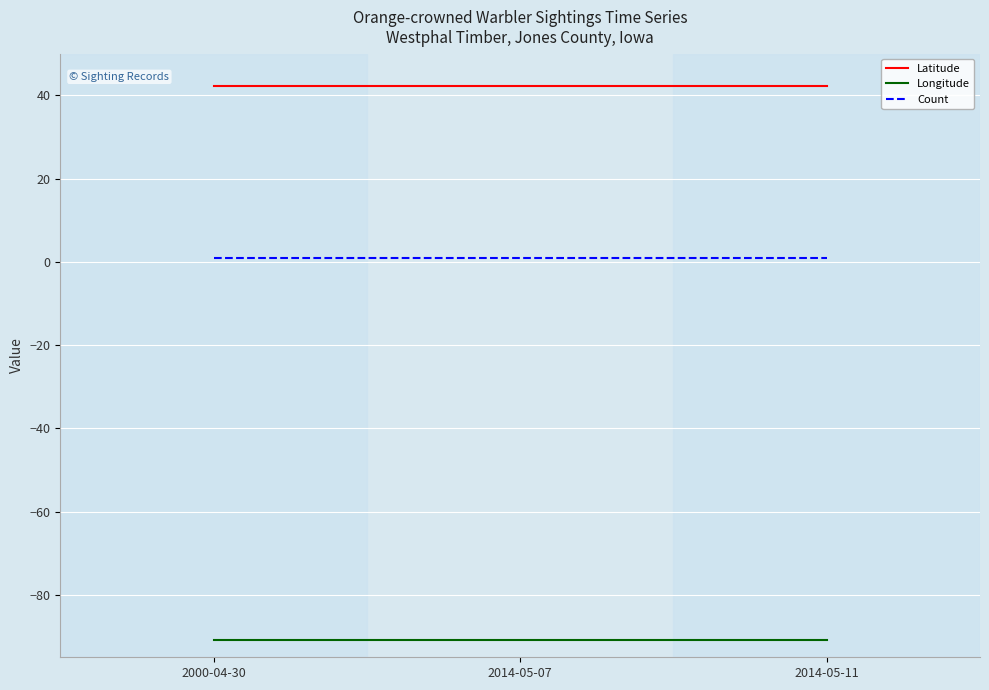

What is the highest value of the Latitude series?

42.1